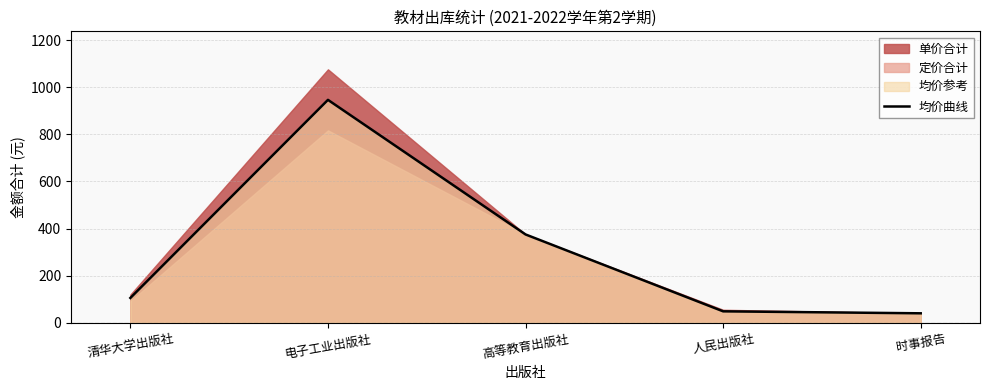

Reading right to left, what are all the values shown in this chart?

40.0	48.4	375.0	946.8	105.2